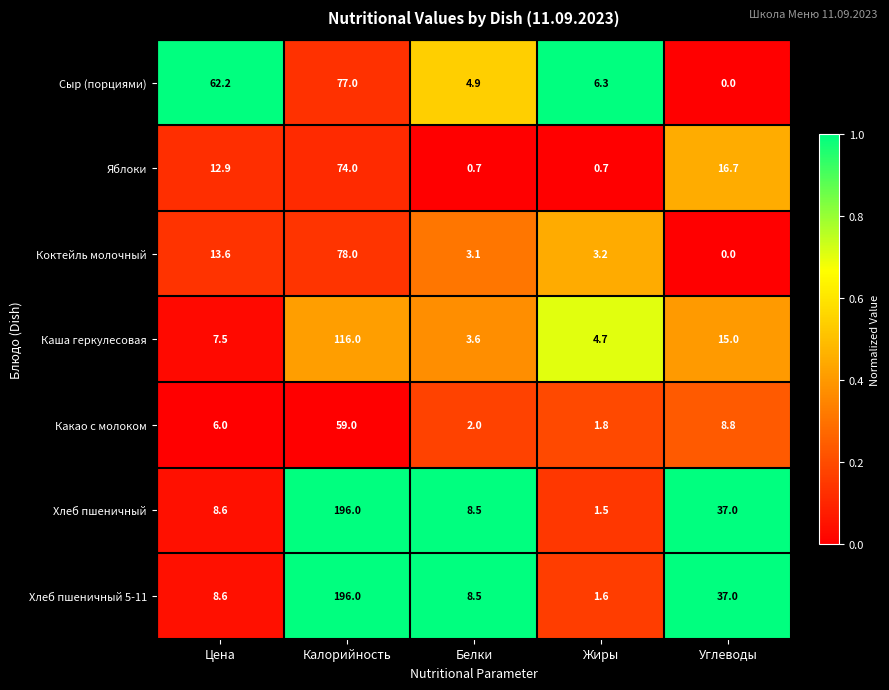

How many data points in Сыр (порциями) are above 6?

3